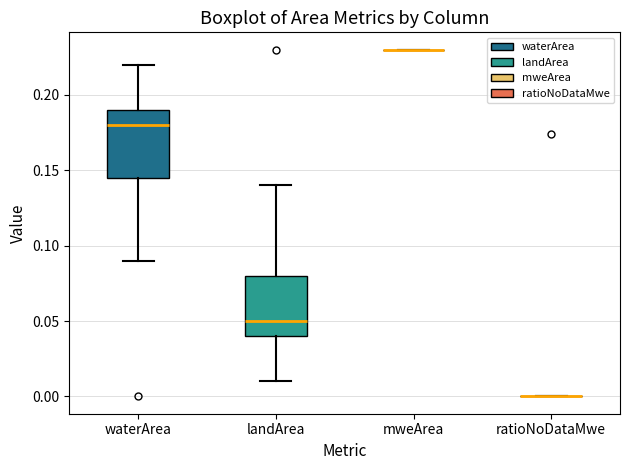

Reading left to right, transcribe this box plot: for each box, give where its median line is, the range the box spans, and where its two whiskers end, as read against the y-axis. The values are not printed on the chart, so give them approximately, as read against the axis.

waterArea: median 0.180, box 0.145 to 0.190, whiskers 0.090 to 0.220
landArea: median 0.050, box 0.040 to 0.080, whiskers 0.010 to 0.140
mweArea: box collapsed to a line at 0.230, whiskers 0.230 to 0.230
ratioNoDataMwe: box collapsed to a line at 0.000, whiskers 0.000 to 0.000